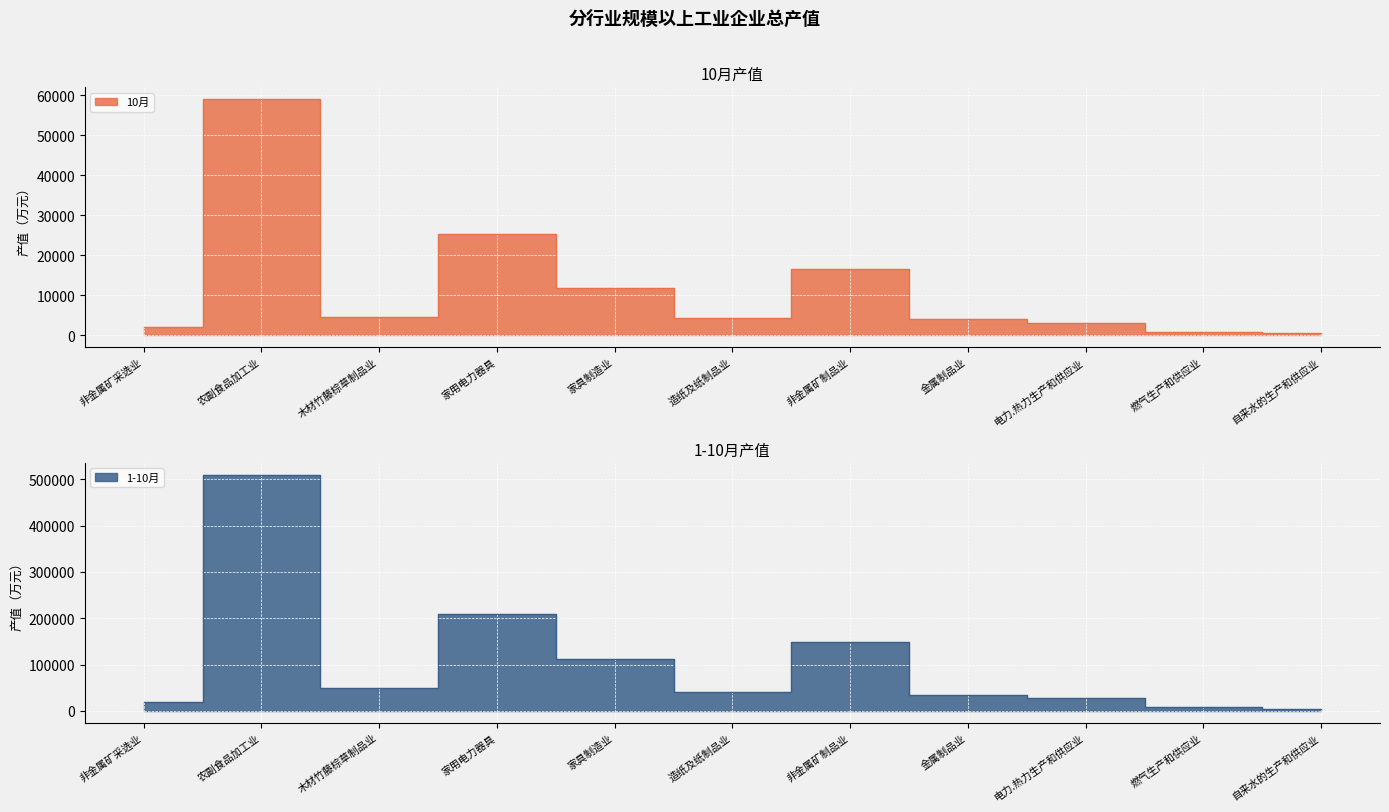

The 10月 series shows 6528 at 木材竹藤棕草制品业. True or false?

False